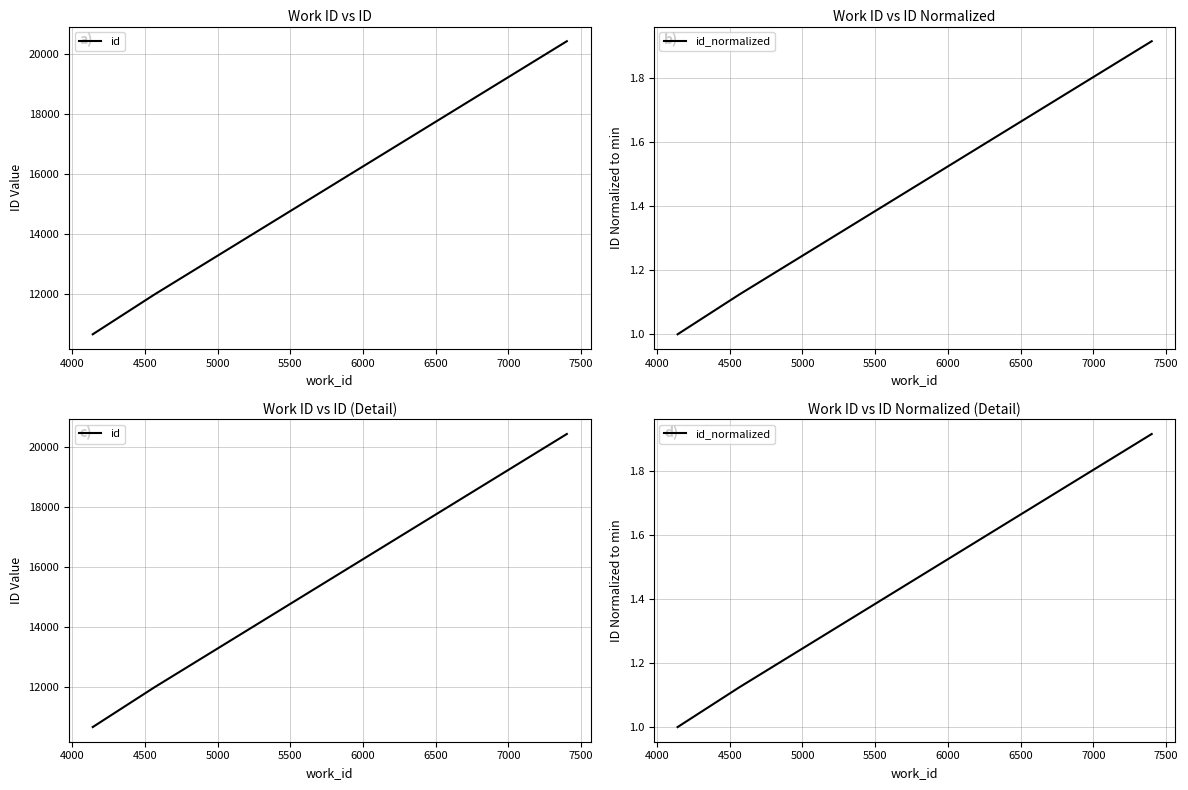

What is the sum of all id_normalized values?

4.0